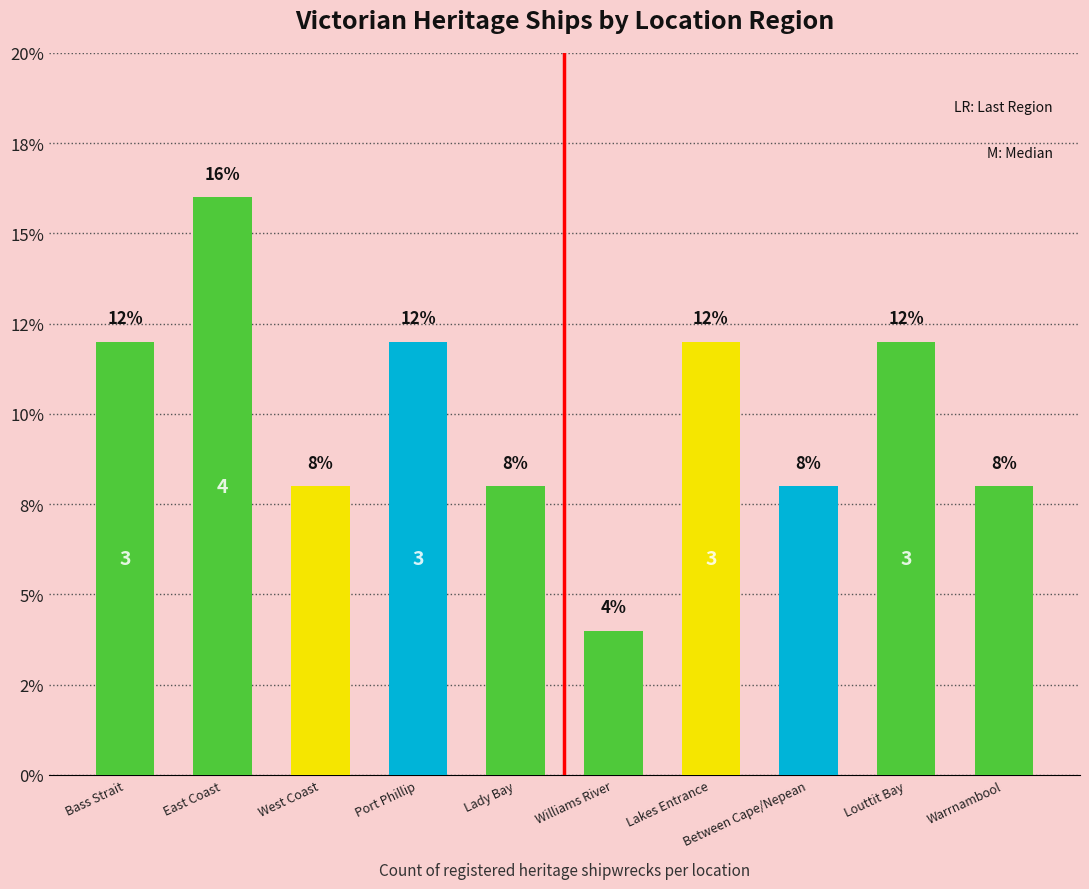

Which has a higher value, Bass Strait or West Coast?

Bass Strait